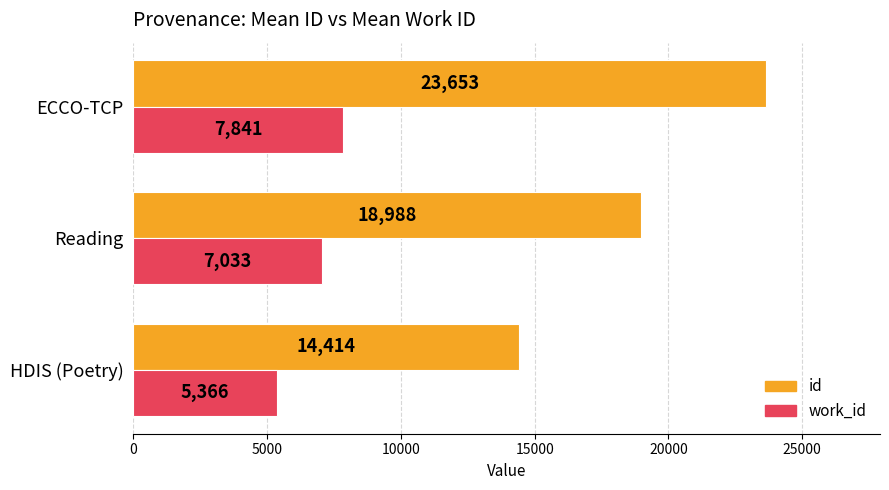

What is the smallest value displayed?

5366